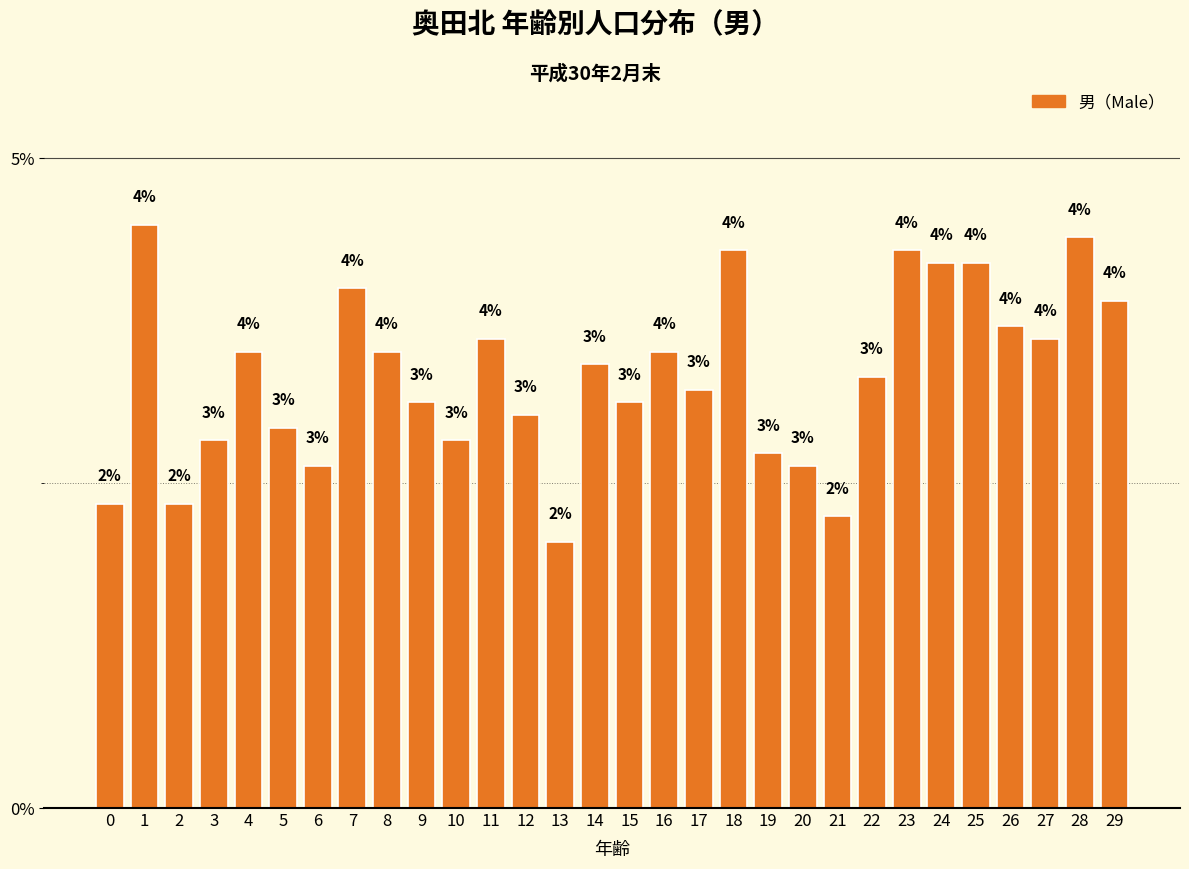

What is the value of the 28th bar from the left?

3.6